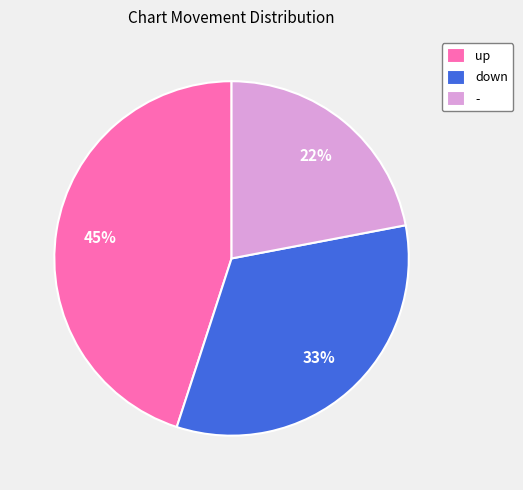

Is it true that - is 22% of the pie?

True